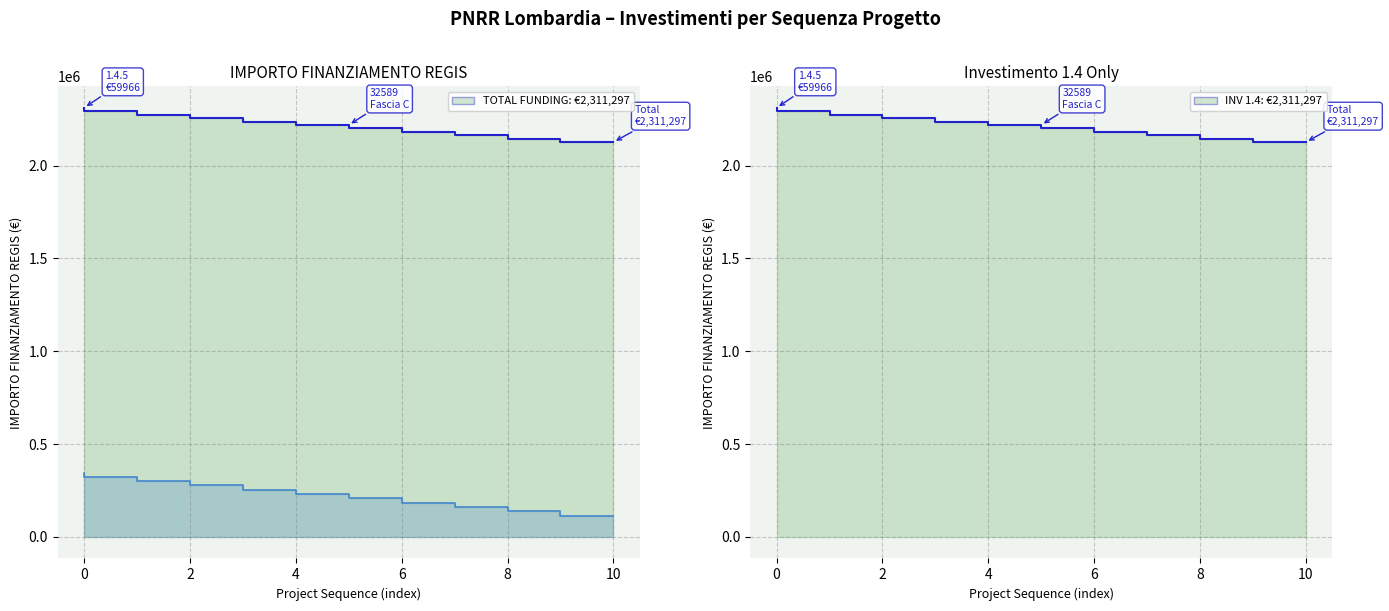

What is the difference between the INV 1.4: €2,311,297 values at 2 and 6?

36980.8